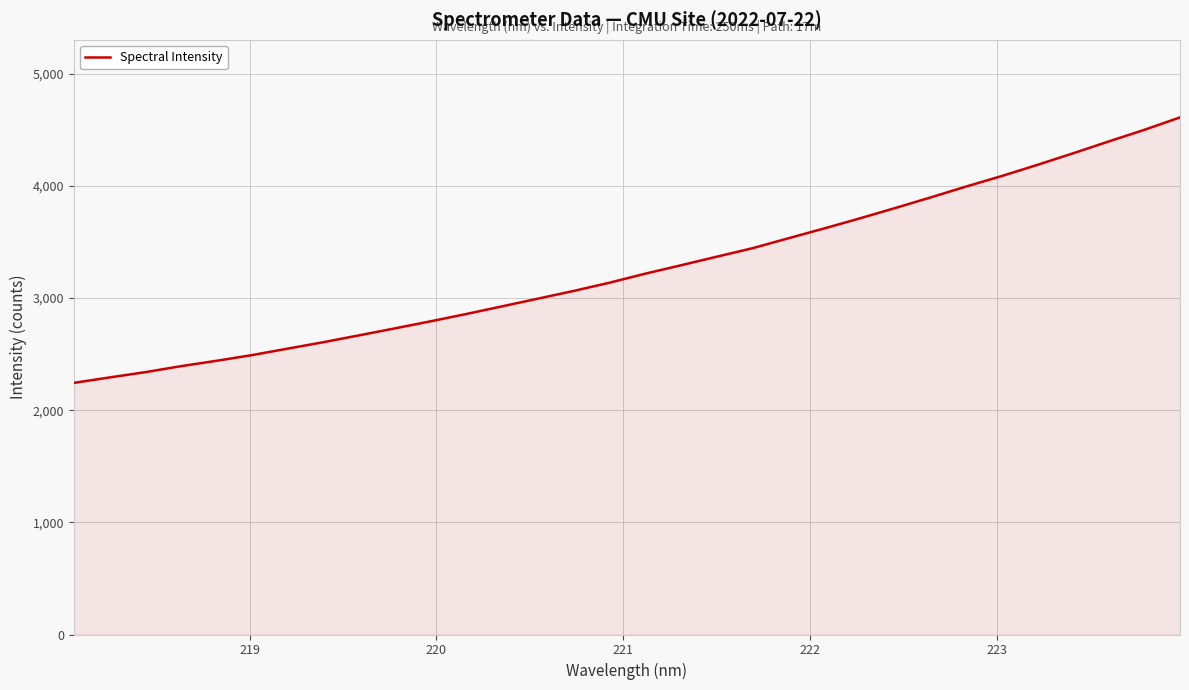

What is the greatest value displayed?

4611.4